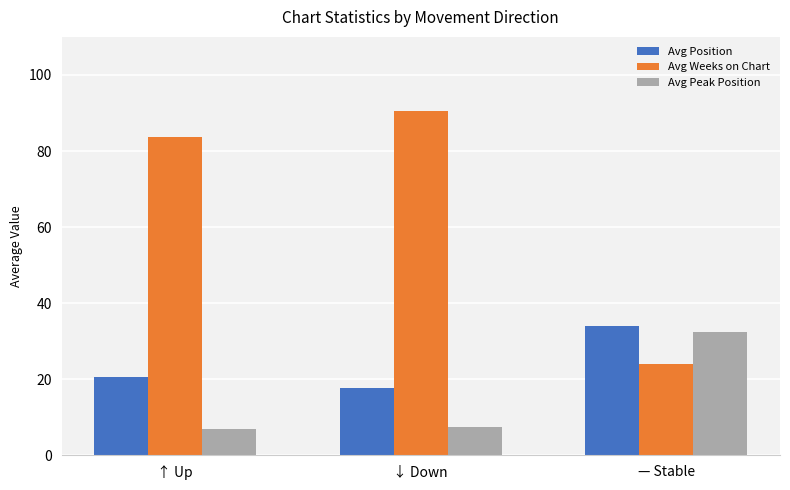

What position from the right is — Stable?

1